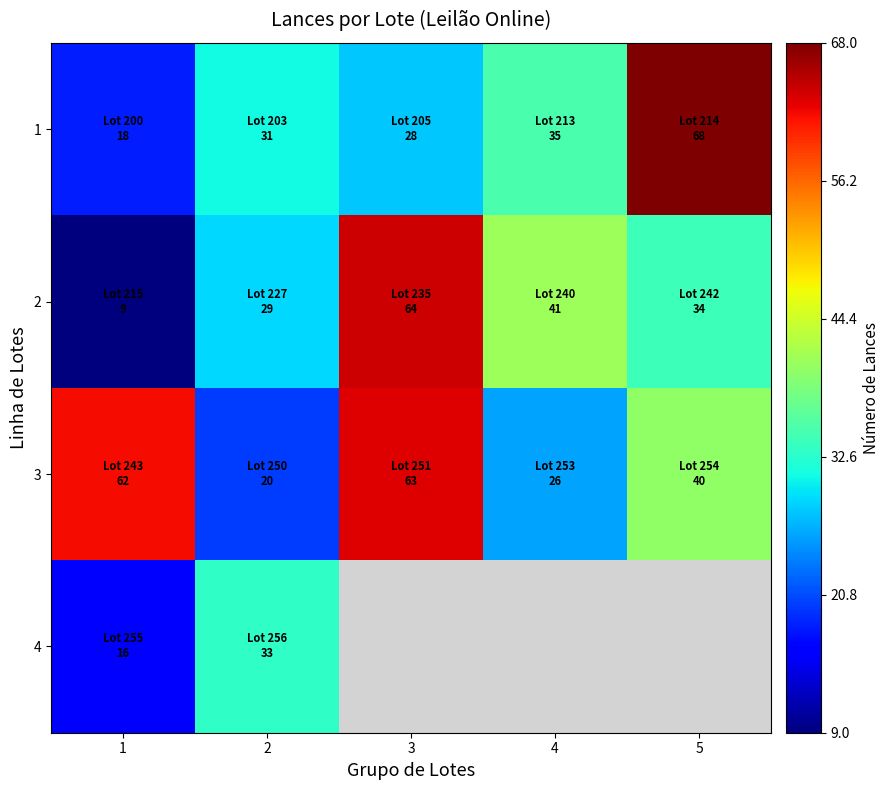

What is the minimum value for 4?

16.0